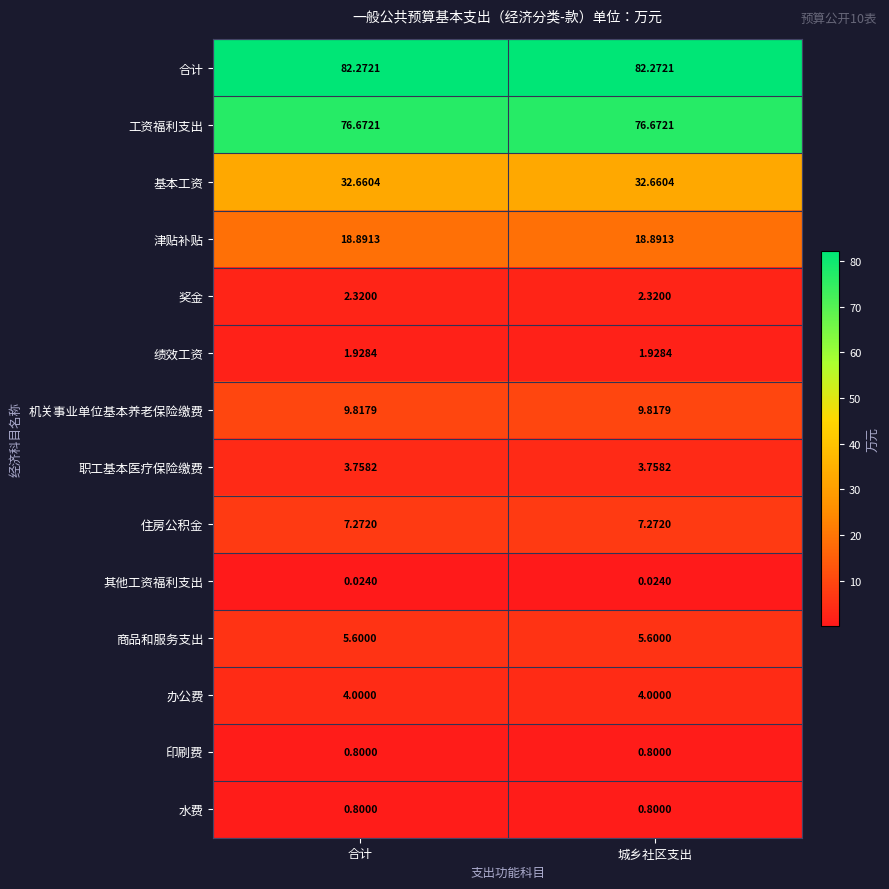

Is the value of 其他工资福利支出 at 城乡社区支出 greater than the value of 商品和服务支出 at 合计?

No